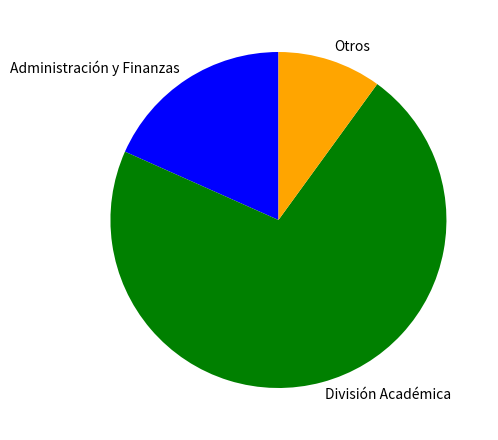

Is there a majority slice in this chart?

Yes